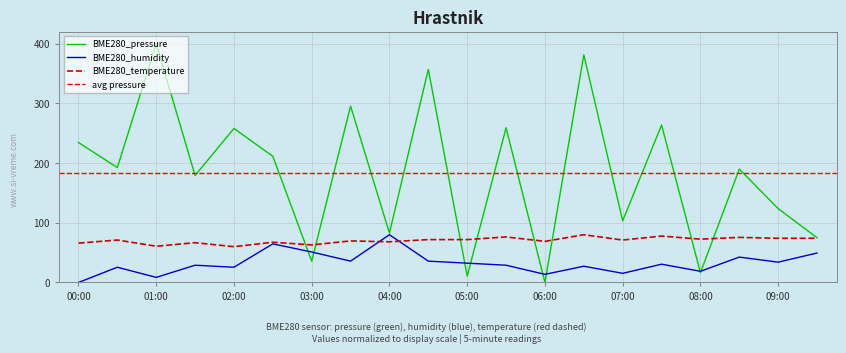

Which category has the highest value in the BME280_temperature series?

06:30